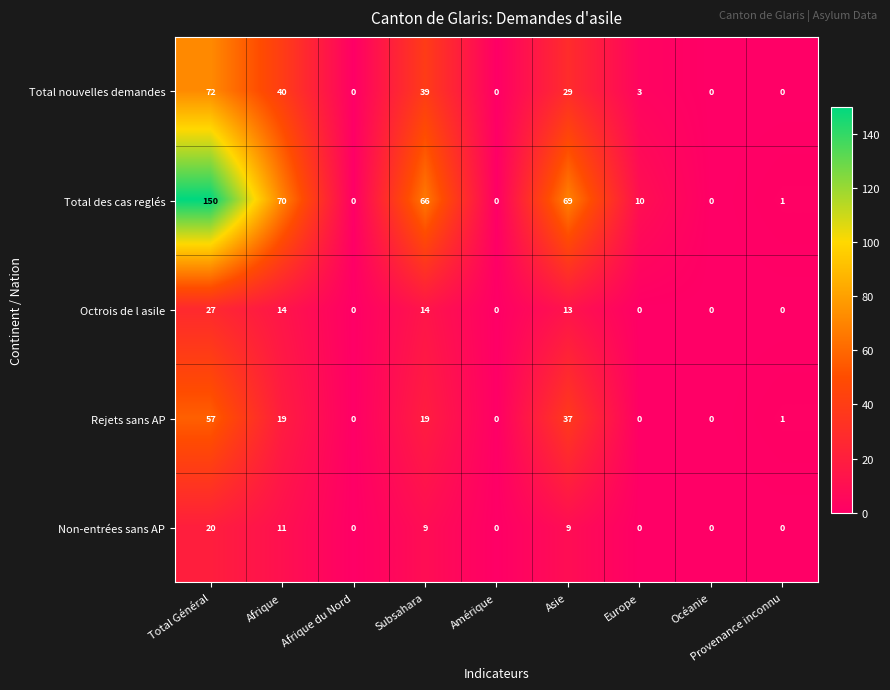

Which series has the largest range (max minus min)?

Total des cas reglés